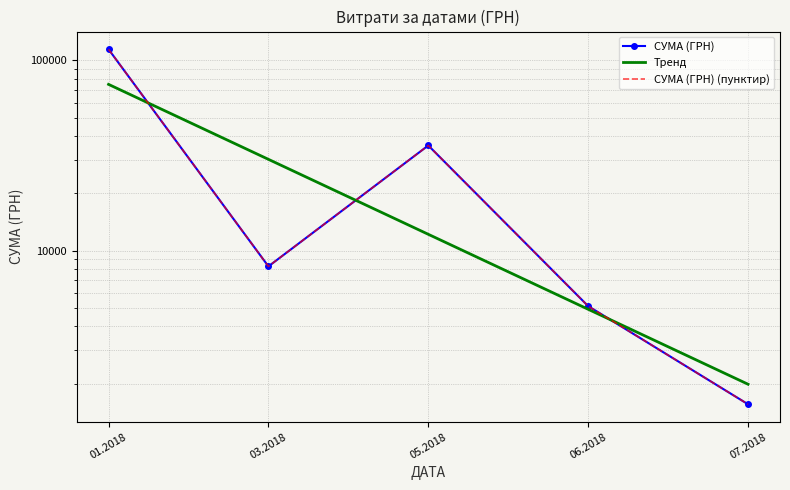

What is the difference between the maximum and minimum values in the Тренд series?

72906.2